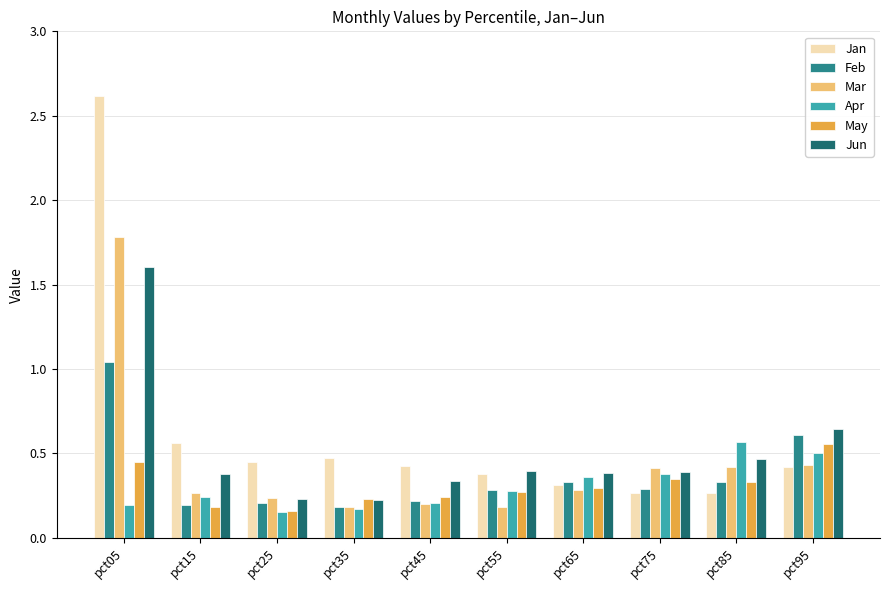

At which category is the sum across all series the highest?

pct05